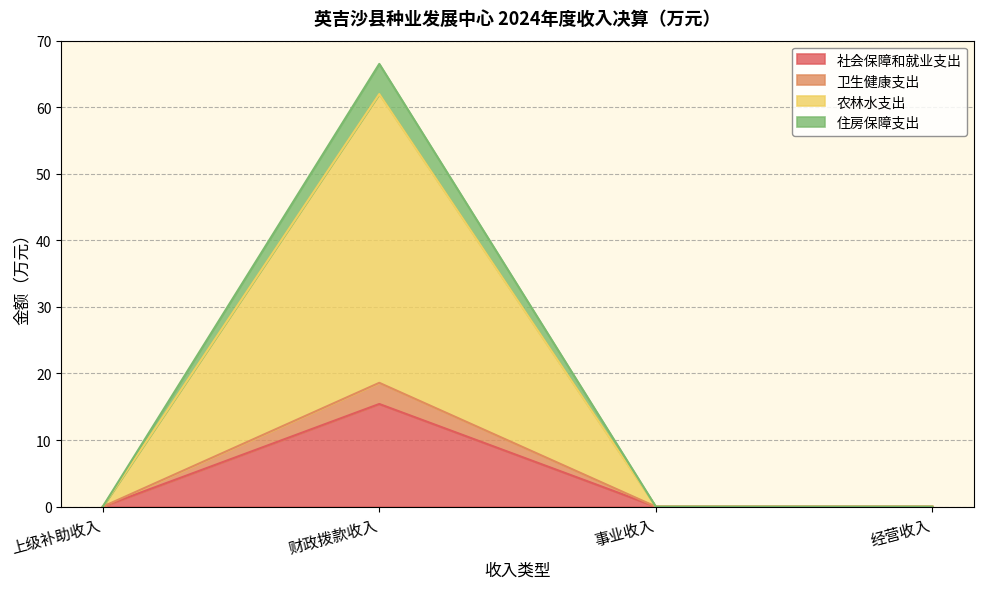

What position from the left is 上级补助收入?

1